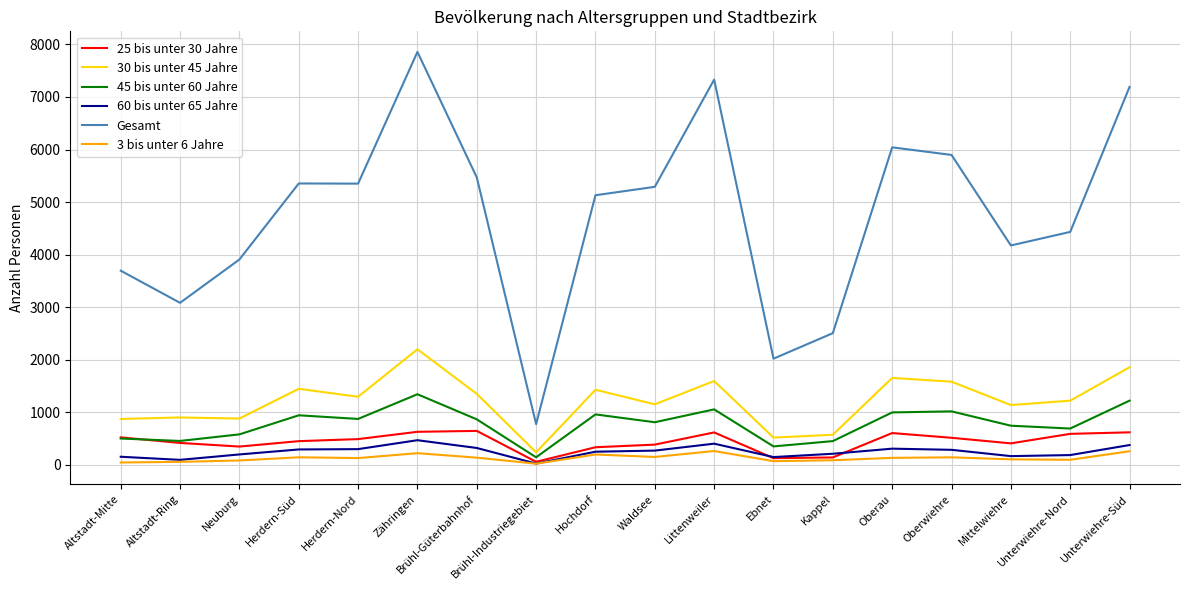

True or false: 45 bis unter 60 Jahre has a value of 1262 at Herdern-Nord.

False